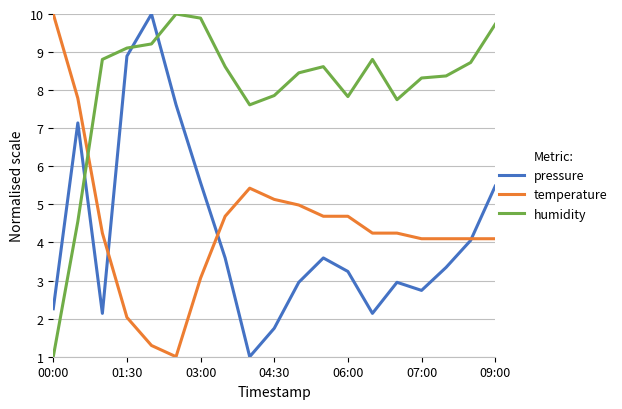

What is the maximum value for temperature?

10.0